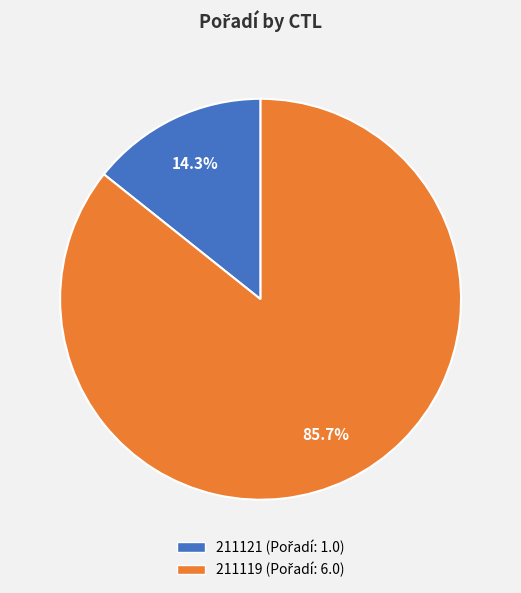

To the nearest percent, what is the average slice percentage?

50%